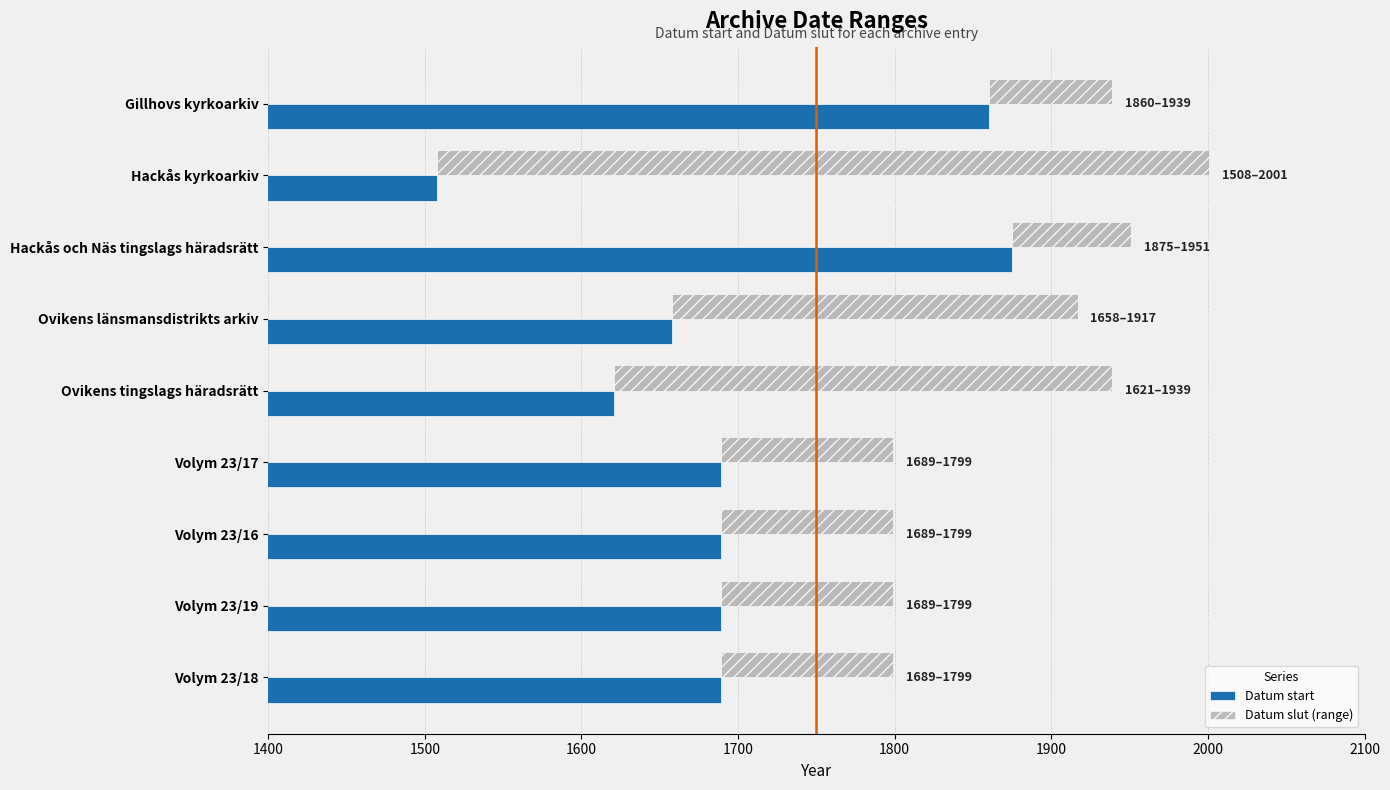

What position from the left is Ovikens tingslags häradsrätt?

5